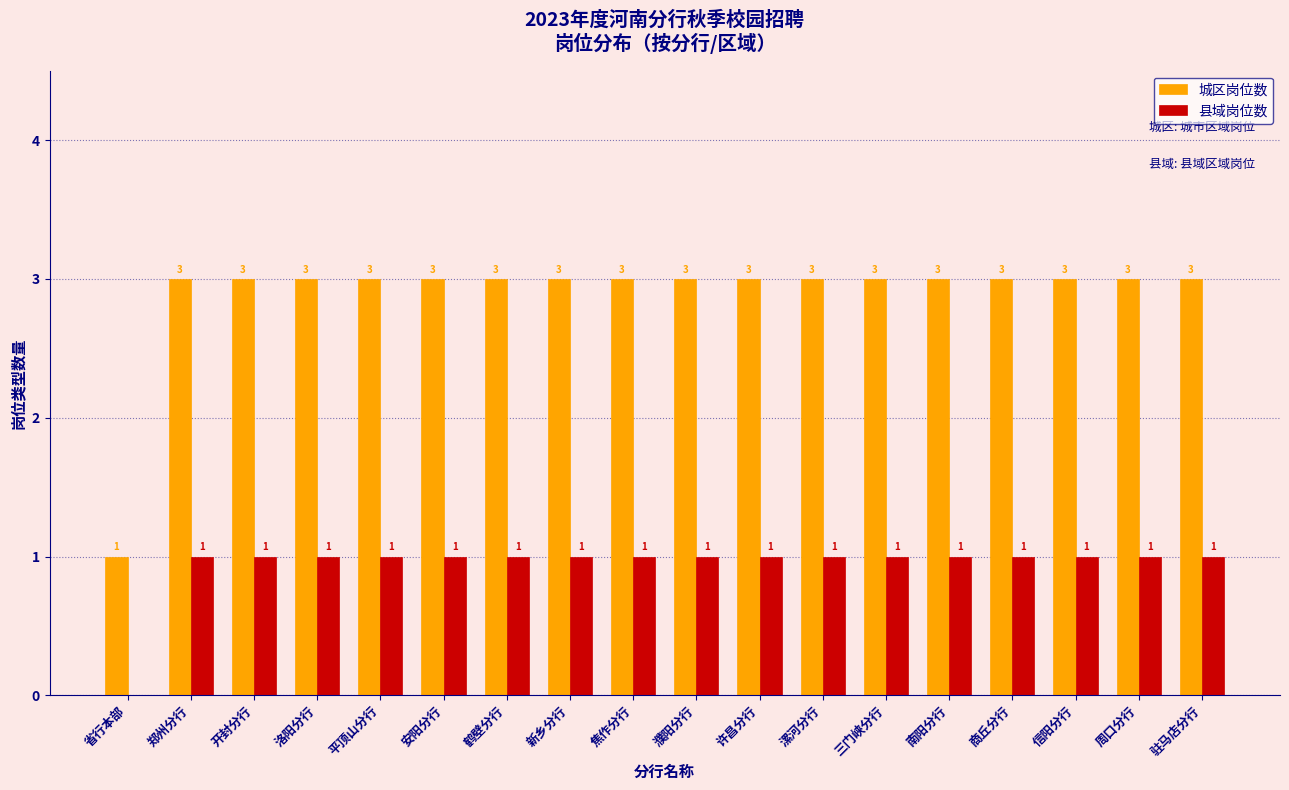

Reading left to right, transcribe all the data shown in this chart.

城区岗位数: 省行本部=1	郑州分行=3	开封分行=3	洛阳分行=3	平顶山分行=3	安阳分行=3	鹤壁分行=3	新乡分行=3	焦作分行=3	濮阳分行=3	许昌分行=3	漯河分行=3	三门峡分行=3	南阳分行=3	商丘分行=3	信阳分行=3	周口分行=3	驻马店分行=3
县域岗位数: 省行本部=0	郑州分行=1	开封分行=1	洛阳分行=1	平顶山分行=1	安阳分行=1	鹤壁分行=1	新乡分行=1	焦作分行=1	濮阳分行=1	许昌分行=1	漯河分行=1	三门峡分行=1	南阳分行=1	商丘分行=1	信阳分行=1	周口分行=1	驻马店分行=1